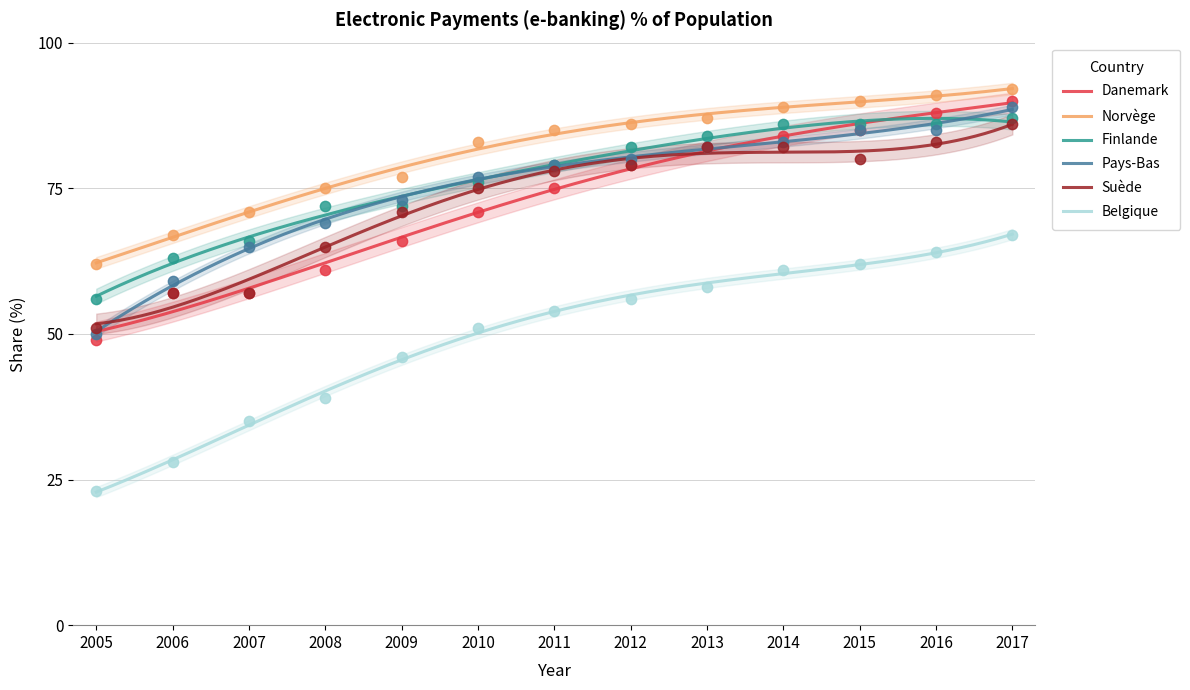

What is the total value across all series at 2013?

475